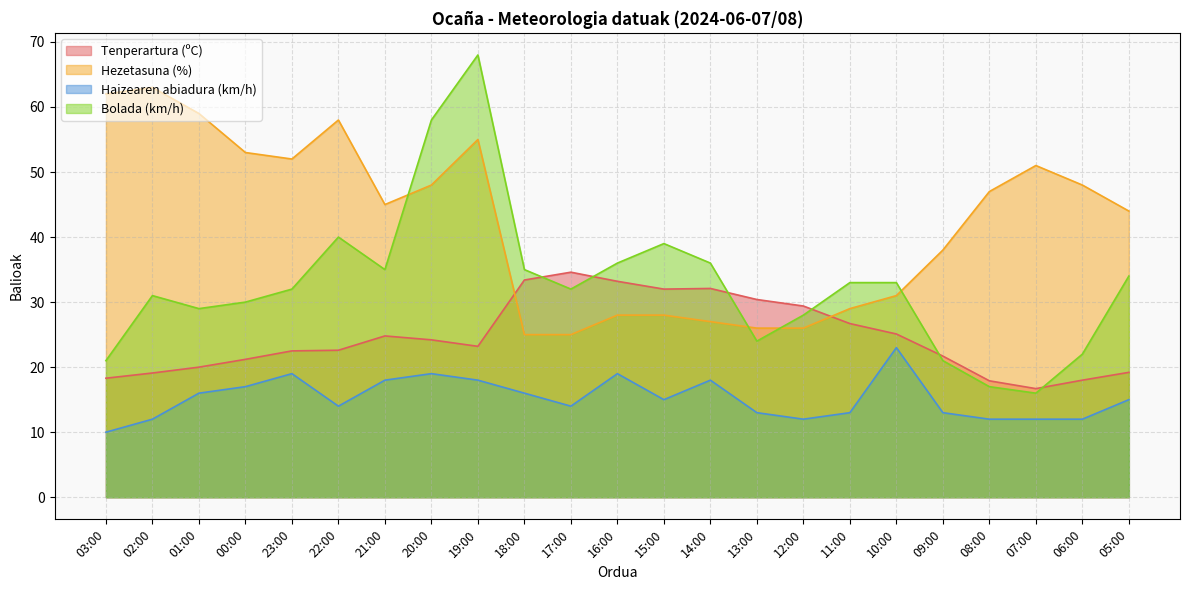

What is the difference between the Tenperartura (ºC) values at 18:00 and 01:00?

13.4